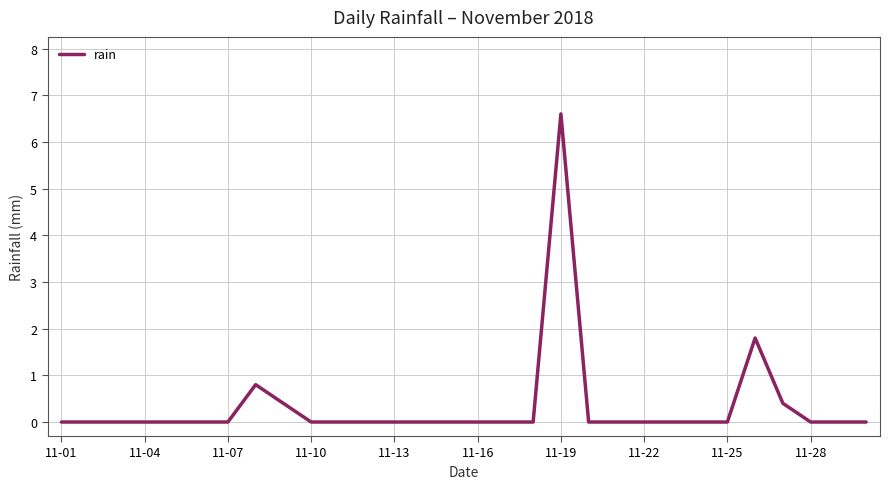

What is the maximum value shown in the chart?

6.6